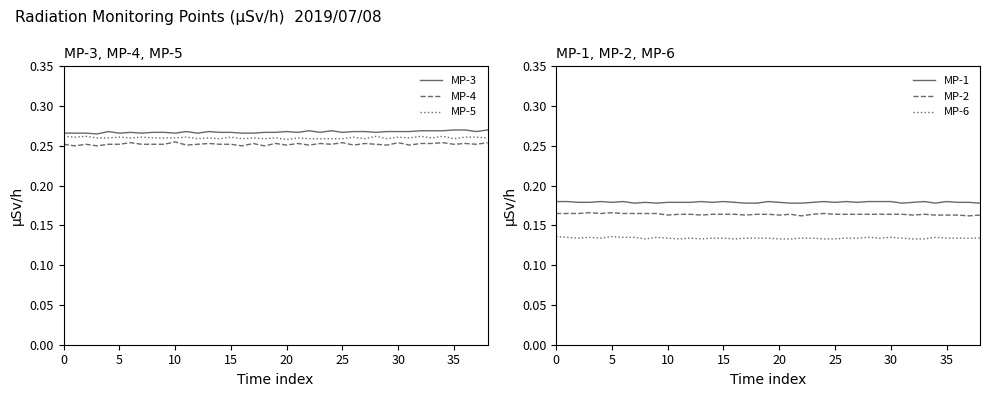

Is it true that MP-1 equals 0.3 at 30?

False